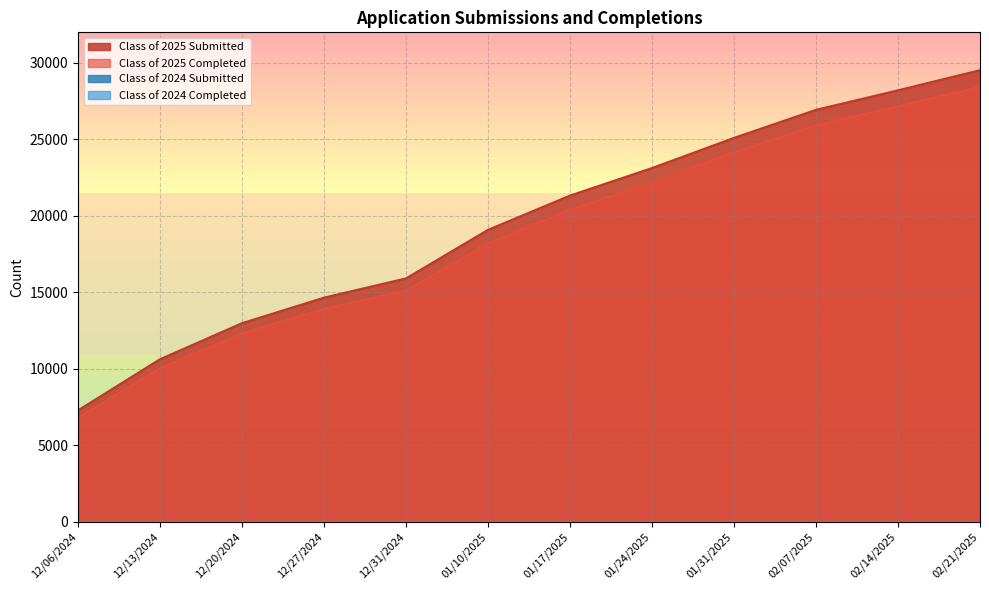

Does the chart have visible grid lines?

Yes